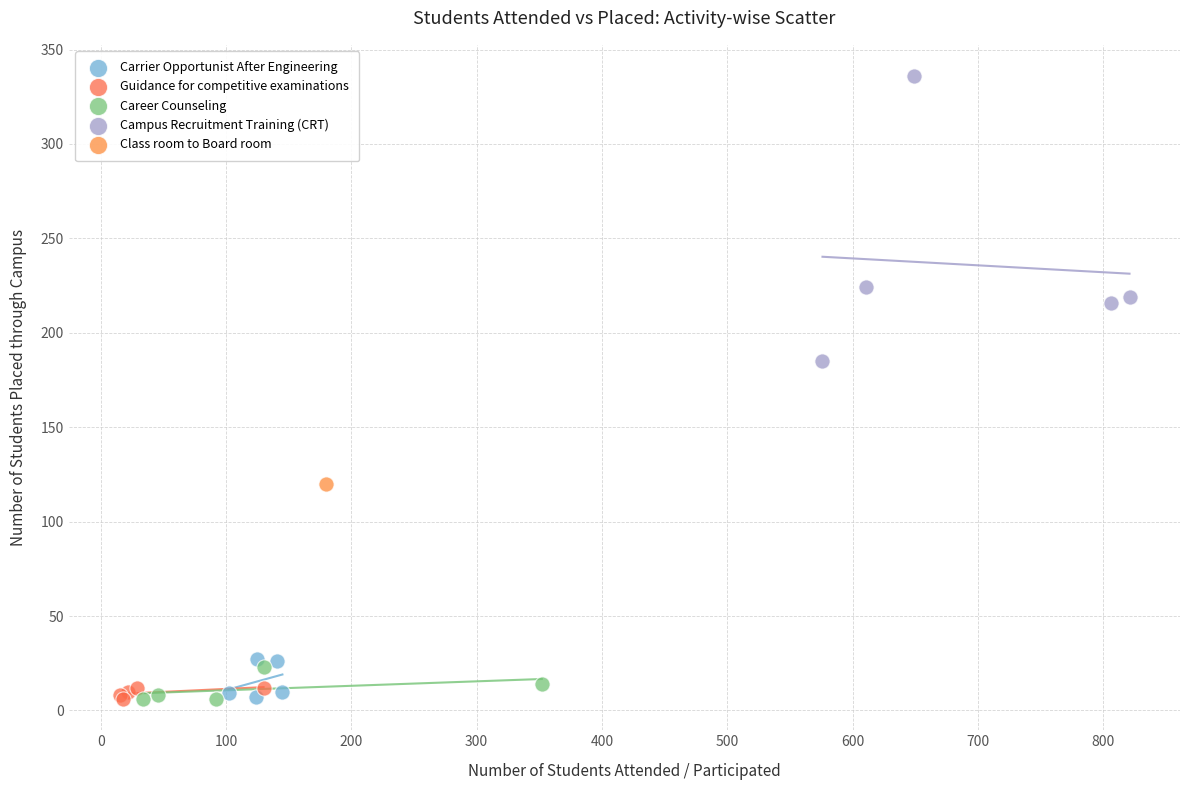

What are all the series names shown in the legend?

Carrier Opportunist After Engineering, Guidance for competitive examinations, Career Counseling, Campus Recruitment Training (CRT), Class room to Board room